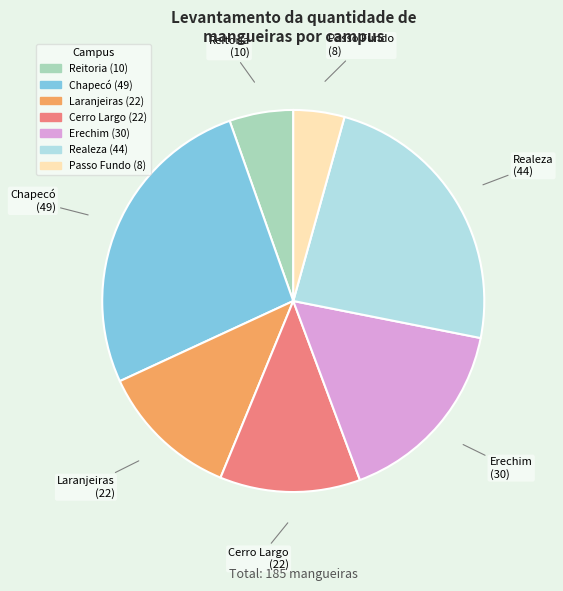

Between Reitoria and Laranjeiras, which is larger?

Laranjeiras